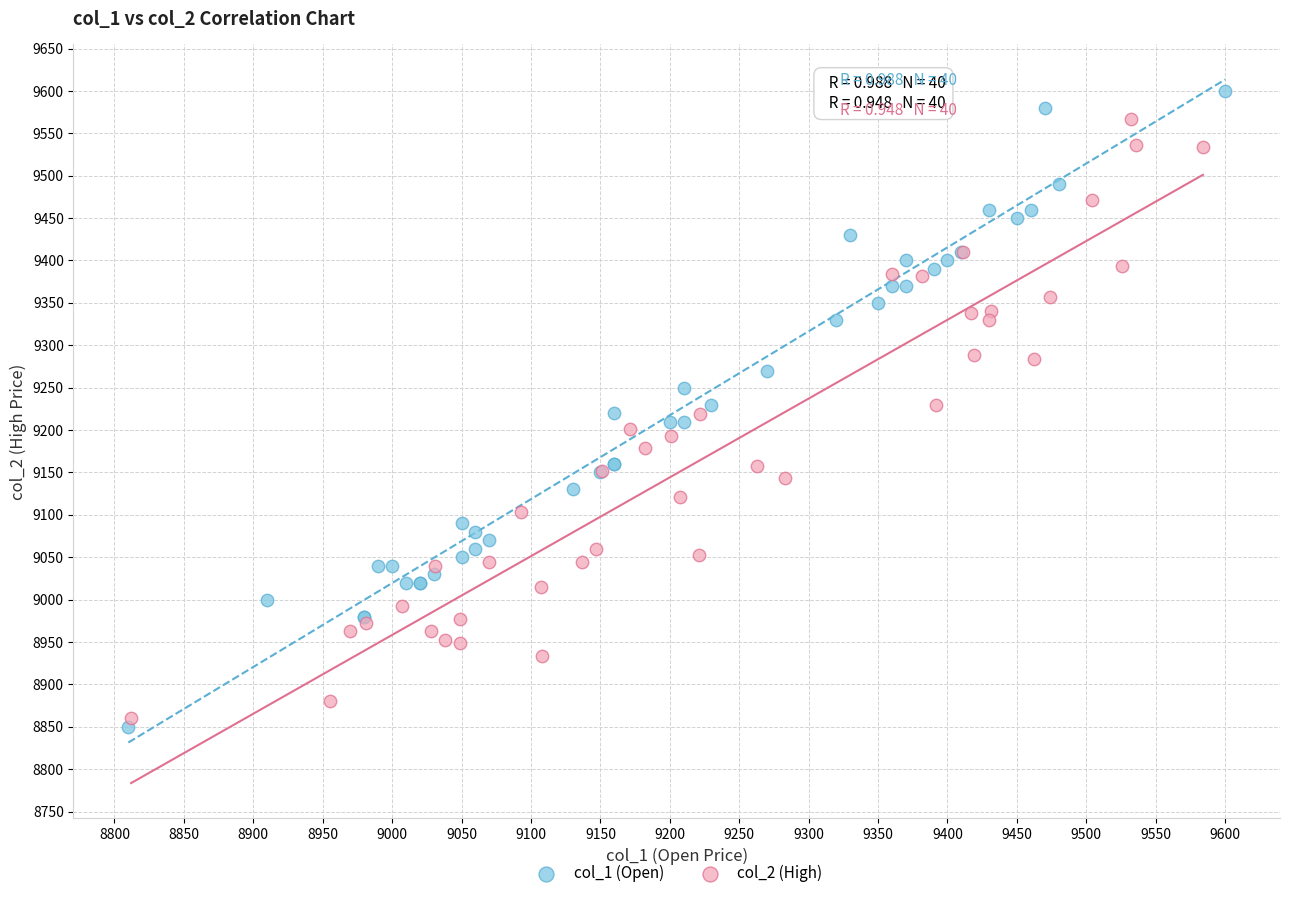

Which series contains the lowest Y value?

col_1 (Open)